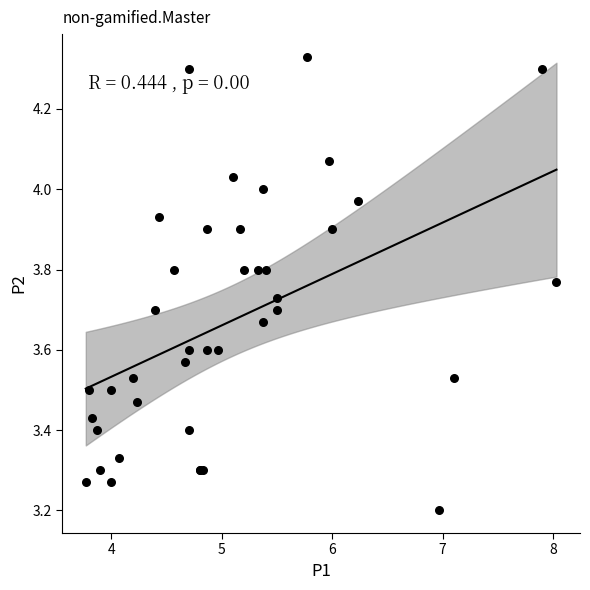

What Y value in the scatter plot is closest to 3?

3.2